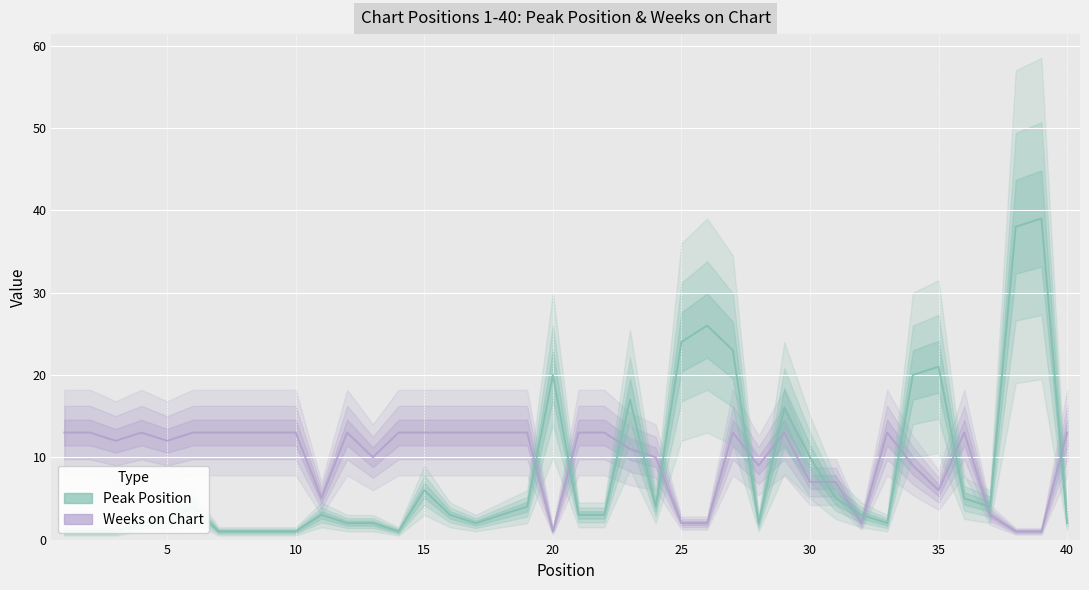

Rank the categories by Weeks on Chart value from lowest to highest.

20, 38, 39, 25, 26, 32, 37, 11, 35, 30, 31, 28, 34, 13, 24, 23, 3, 5, 1, 2, 4, 6, 7, 8, 9, 10, 12, 14, 15, 16, 17, 18, 19, 21, 22, 27, 29, 33, 36, 40